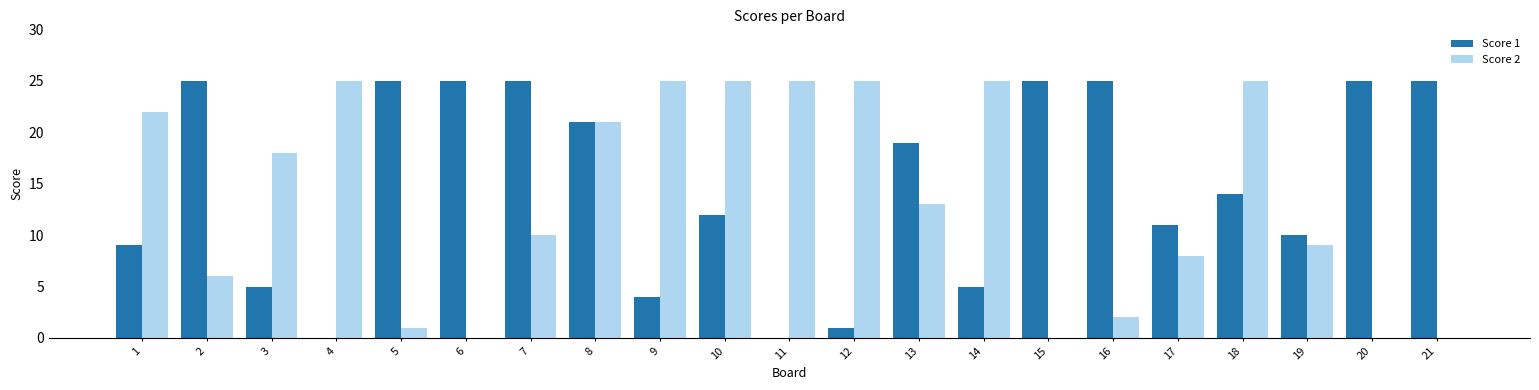

The Score 1 series shows 41 at 16. True or false?

False